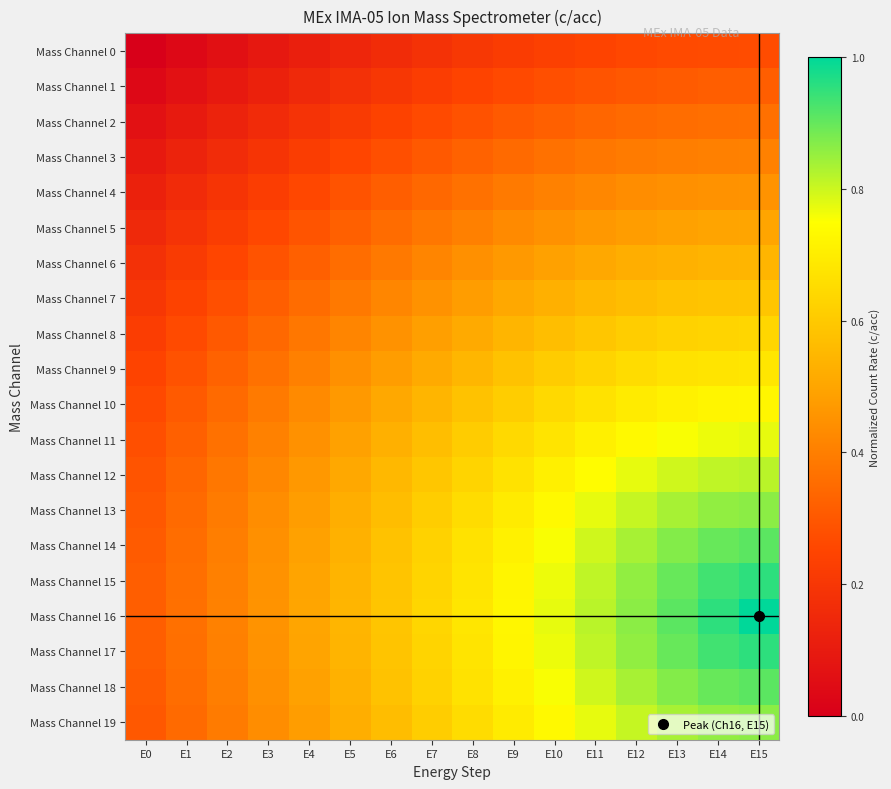

Reading left to right, transcribe all the data shown in this chart.

Mass Channel 0: E0=0.0	E1=0.0	E2=0.1	E3=0.1	E4=0.1	E5=0.1	E6=0.2	E7=0.2	E8=0.2	E9=0.2	E10=0.2	E11=0.2	E12=0.3	E13=0.3	E14=0.3	E15=0.3
Mass Channel 1: E0=0.0	E1=0.1	E2=0.1	E3=0.1	E4=0.2	E5=0.2	E6=0.2	E7=0.2	E8=0.2	E9=0.3	E10=0.3	E11=0.3	E12=0.3	E13=0.3	E14=0.3	E15=0.3
Mass Channel 2: E0=0.1	E1=0.1	E2=0.1	E3=0.2	E4=0.2	E5=0.2	E6=0.2	E7=0.3	E8=0.3	E9=0.3	E10=0.3	E11=0.3	E12=0.3	E13=0.4	E14=0.4	E15=0.4
Mass Channel 3: E0=0.1	E1=0.1	E2=0.2	E3=0.2	E4=0.2	E5=0.3	E6=0.3	E7=0.3	E8=0.3	E9=0.3	E10=0.4	E11=0.4	E12=0.4	E13=0.4	E14=0.4	E15=0.4
Mass Channel 4: E0=0.1	E1=0.2	E2=0.2	E3=0.2	E4=0.3	E5=0.3	E6=0.3	E7=0.3	E8=0.4	E9=0.4	E10=0.4	E11=0.4	E12=0.4	E13=0.4	E14=0.5	E15=0.5
Mass Channel 5: E0=0.2	E1=0.2	E2=0.2	E3=0.3	E4=0.3	E5=0.3	E6=0.4	E7=0.4	E8=0.4	E9=0.4	E10=0.4	E11=0.5	E12=0.5	E13=0.5	E14=0.5	E15=0.5
Mass Channel 6: E0=0.2	E1=0.2	E2=0.3	E3=0.3	E4=0.3	E5=0.4	E6=0.4	E7=0.4	E8=0.4	E9=0.5	E10=0.5	E11=0.5	E12=0.5	E13=0.5	E14=0.5	E15=0.5
Mass Channel 7: E0=0.2	E1=0.2	E2=0.3	E3=0.3	E4=0.4	E5=0.4	E6=0.4	E7=0.5	E8=0.5	E9=0.5	E10=0.5	E11=0.6	E12=0.6	E13=0.6	E14=0.6	E15=0.6
Mass Channel 8: E0=0.2	E1=0.3	E2=0.3	E3=0.3	E4=0.4	E5=0.4	E6=0.5	E7=0.5	E8=0.5	E9=0.5	E10=0.6	E11=0.6	E12=0.6	E13=0.6	E14=0.6	E15=0.6
Mass Channel 9: E0=0.2	E1=0.3	E2=0.3	E3=0.4	E4=0.4	E5=0.4	E6=0.5	E7=0.5	E8=0.5	E9=0.6	E10=0.6	E11=0.6	E12=0.7	E13=0.7	E14=0.7	E15=0.7
Mass Channel 10: E0=0.3	E1=0.3	E2=0.3	E3=0.4	E4=0.4	E5=0.5	E6=0.5	E7=0.5	E8=0.6	E9=0.6	E10=0.6	E11=0.7	E12=0.7	E13=0.7	E14=0.7	E15=0.7
Mass Channel 11: E0=0.3	E1=0.3	E2=0.4	E3=0.4	E4=0.4	E5=0.5	E6=0.5	E7=0.6	E8=0.6	E9=0.6	E10=0.7	E11=0.7	E12=0.7	E13=0.8	E14=0.8	E15=0.8
Mass Channel 12: E0=0.3	E1=0.3	E2=0.4	E3=0.4	E4=0.5	E5=0.5	E6=0.6	E7=0.6	E8=0.6	E9=0.7	E10=0.7	E11=0.7	E12=0.8	E13=0.8	E14=0.8	E15=0.8
Mass Channel 13: E0=0.3	E1=0.3	E2=0.4	E3=0.4	E4=0.5	E5=0.5	E6=0.6	E7=0.6	E8=0.7	E9=0.7	E10=0.7	E11=0.8	E12=0.8	E13=0.8	E14=0.9	E15=0.9
Mass Channel 14: E0=0.3	E1=0.4	E2=0.4	E3=0.4	E4=0.5	E5=0.5	E6=0.6	E7=0.6	E8=0.7	E9=0.7	E10=0.8	E11=0.8	E12=0.8	E13=0.9	E14=0.9	E15=0.9
Mass Channel 15: E0=0.3	E1=0.4	E2=0.4	E3=0.5	E4=0.5	E5=0.5	E6=0.6	E7=0.6	E8=0.7	E9=0.7	E10=0.8	E11=0.8	E12=0.9	E13=0.9	E14=0.9	E15=1.0
Mass Channel 16: E0=0.3	E1=0.4	E2=0.4	E3=0.5	E4=0.5	E5=0.5	E6=0.6	E7=0.6	E8=0.7	E9=0.7	E10=0.8	E11=0.8	E12=0.9	E13=0.9	E14=1.0	E15=1.0
Mass Channel 17: E0=0.3	E1=0.4	E2=0.4	E3=0.5	E4=0.5	E5=0.5	E6=0.6	E7=0.6	E8=0.7	E9=0.7	E10=0.8	E11=0.8	E12=0.9	E13=0.9	E14=0.9	E15=1.0
Mass Channel 18: E0=0.3	E1=0.4	E2=0.4	E3=0.4	E4=0.5	E5=0.5	E6=0.6	E7=0.6	E8=0.7	E9=0.7	E10=0.8	E11=0.8	E12=0.8	E13=0.9	E14=0.9	E15=0.9
Mass Channel 19: E0=0.3	E1=0.3	E2=0.4	E3=0.4	E4=0.5	E5=0.5	E6=0.6	E7=0.6	E8=0.7	E9=0.7	E10=0.7	E11=0.8	E12=0.8	E13=0.8	E14=0.9	E15=0.9